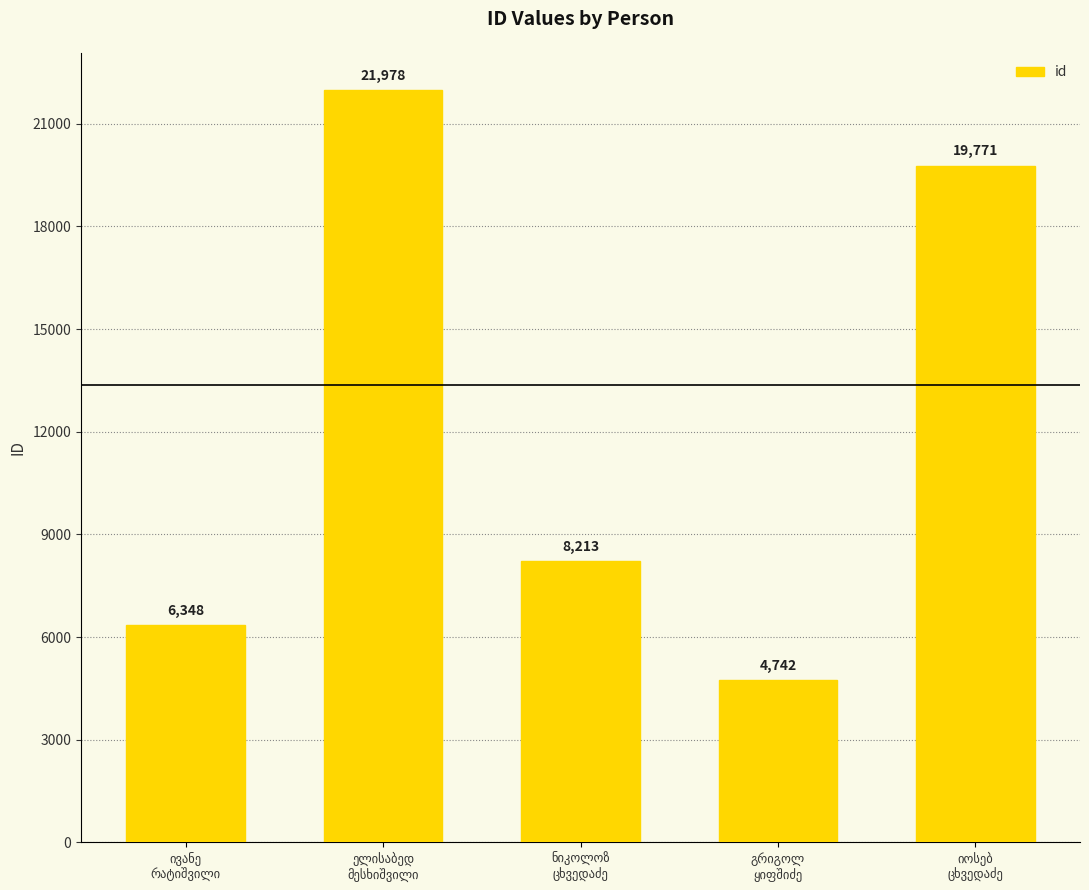

What is the maximum value shown in the chart?

21978